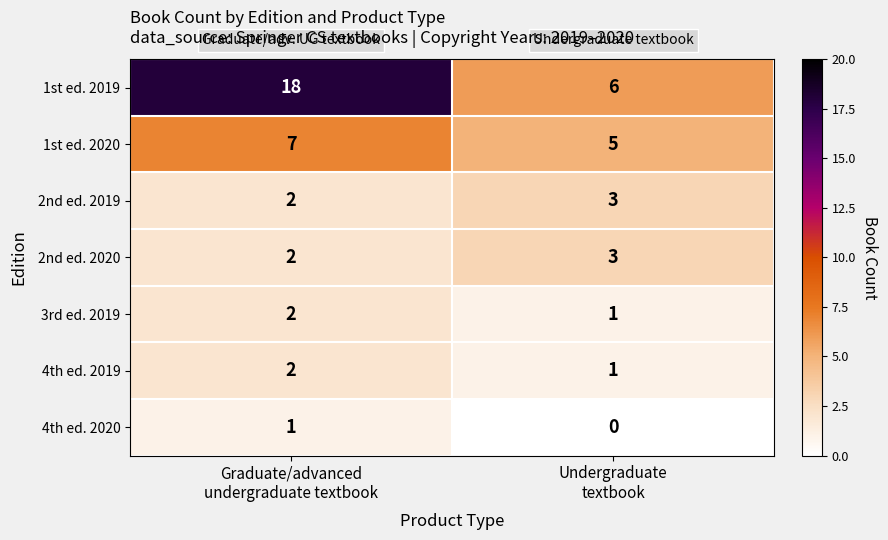

Which series has the largest total across all categories?

1st ed. 2019